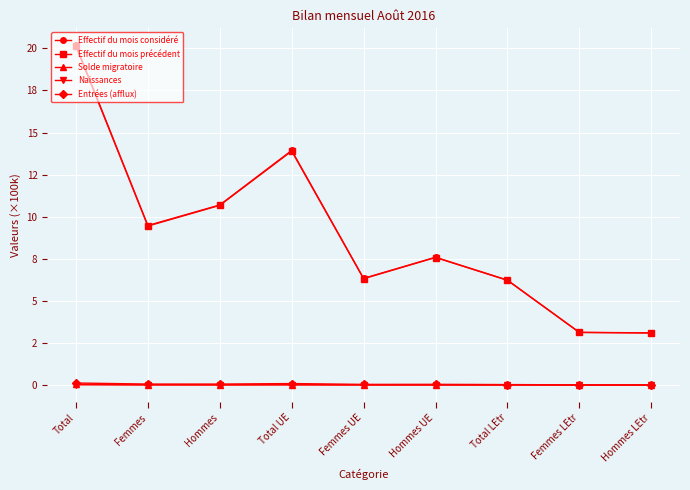

In Naissances, how many points are higher than both neighbors (excluding endpoints)?

2